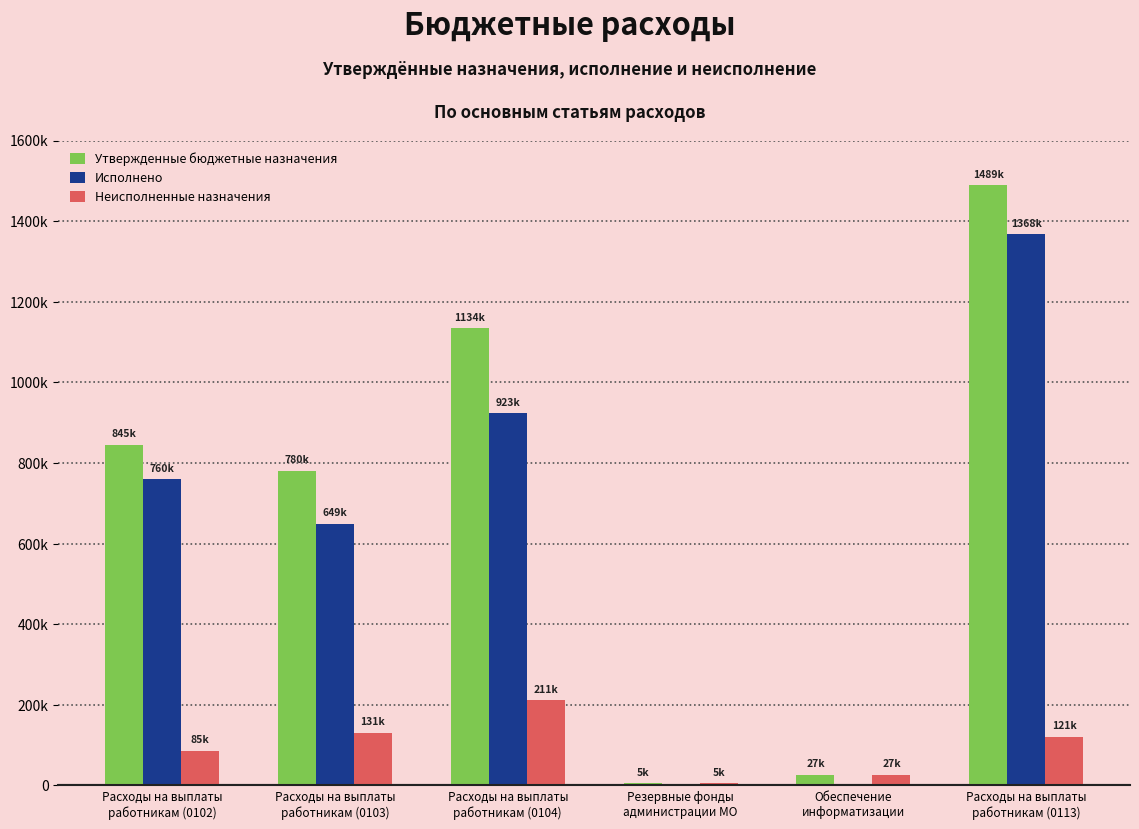

Which series has the widest spread of values?

Утвержденные бюджетные назначения